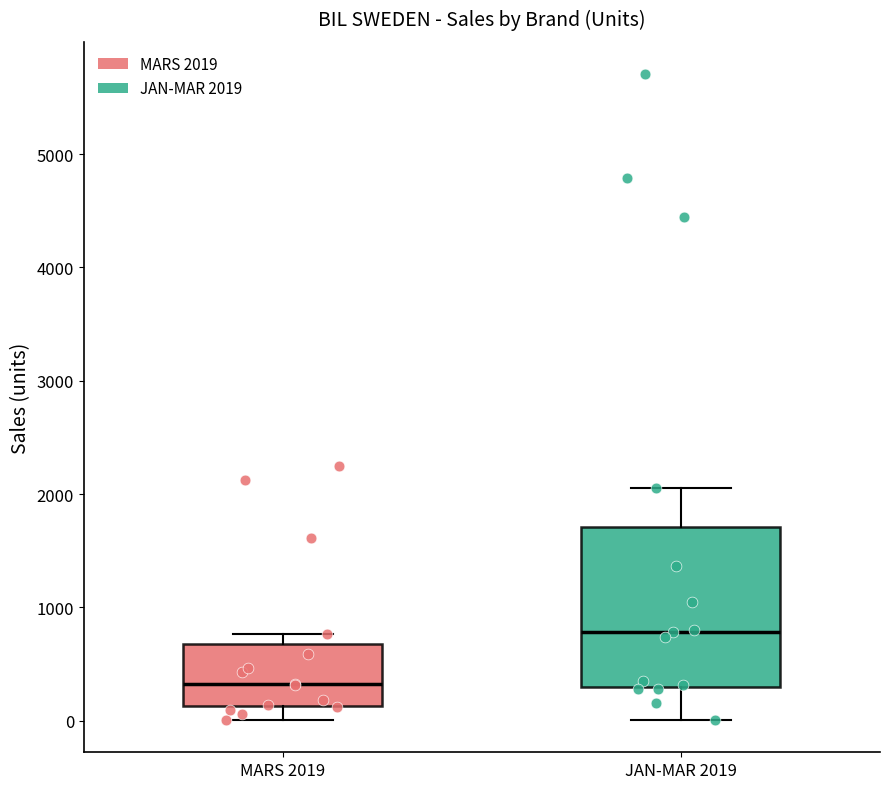

Which box's median line is the highest?

JAN-MAR 2019